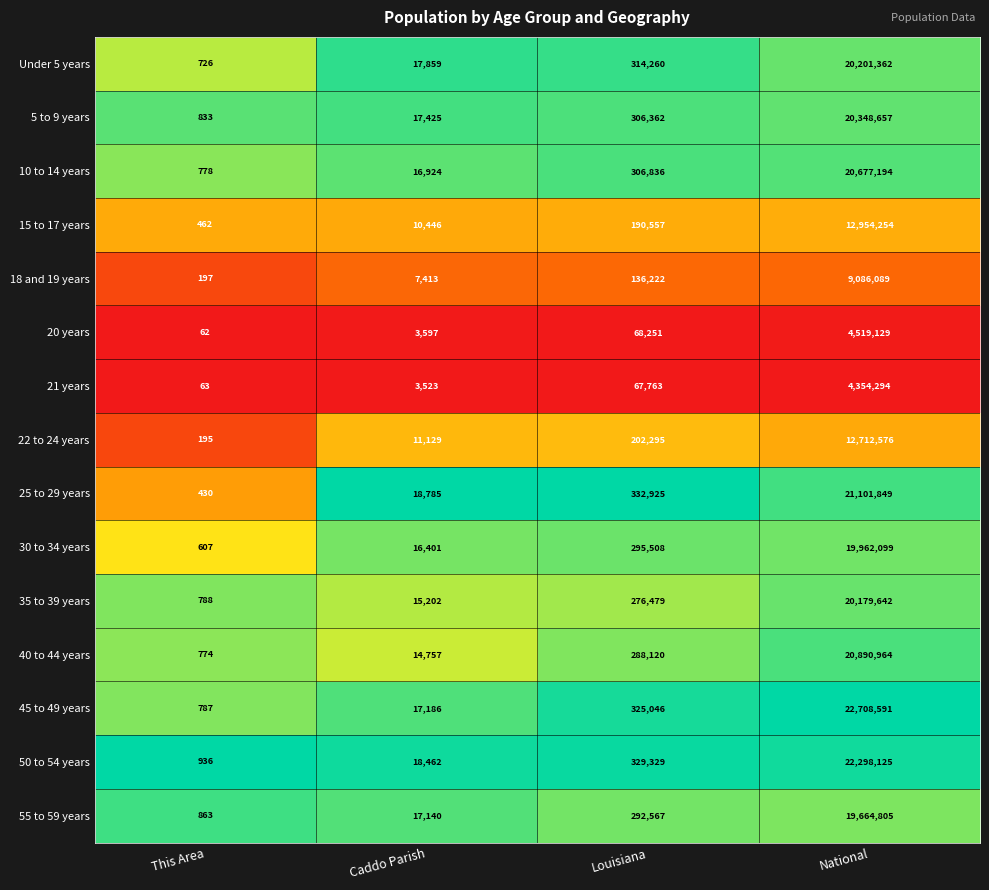

Which series has the widest spread of values?

45 to 49 years